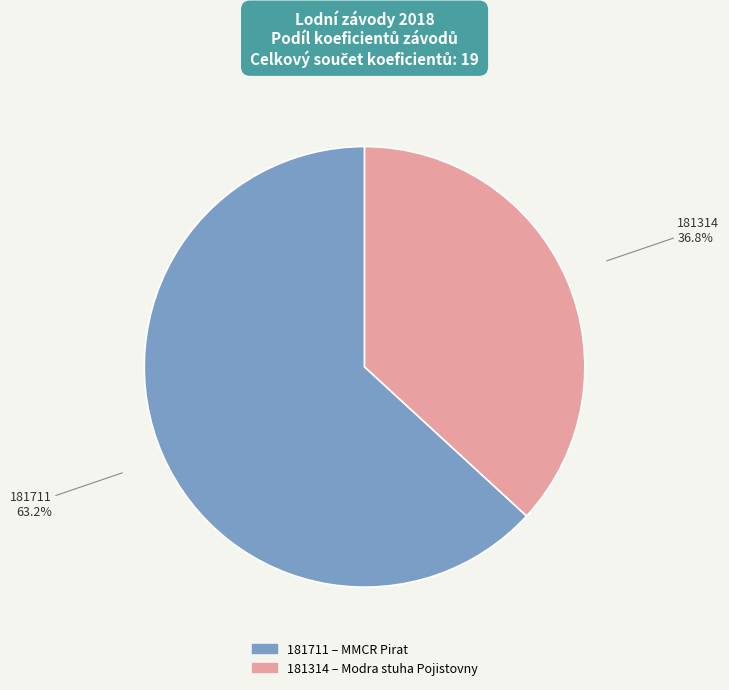

Combined, do 181711 and 181314 account for over 50%?

Yes